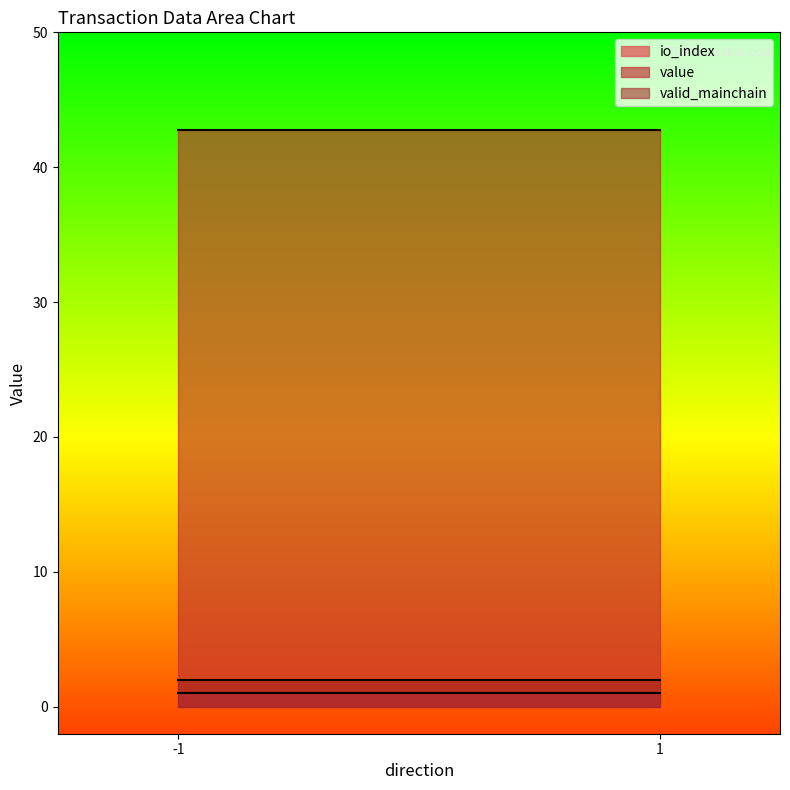

Rank the series at 1_0 from lowest to highest value.

io_index, value, valid_mainchain